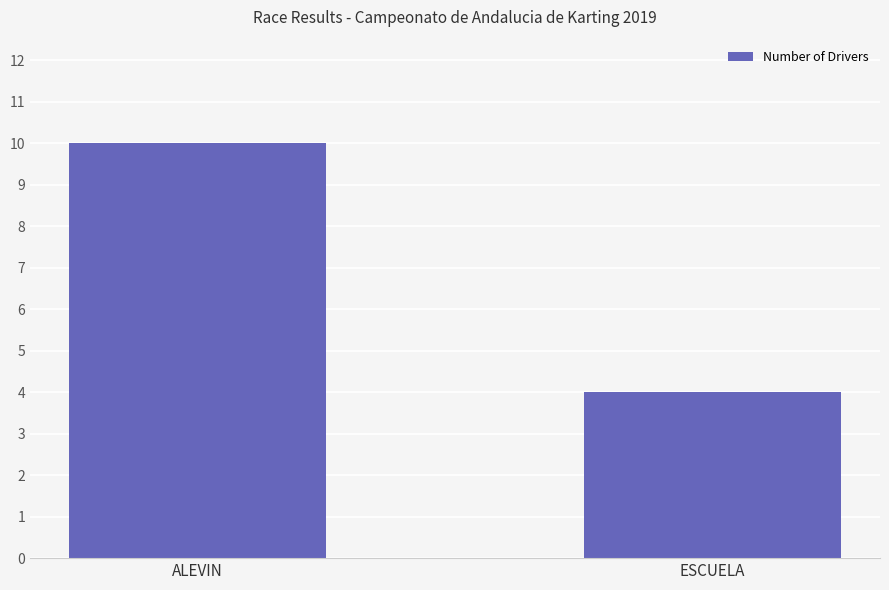

What is the sum of all values?

14